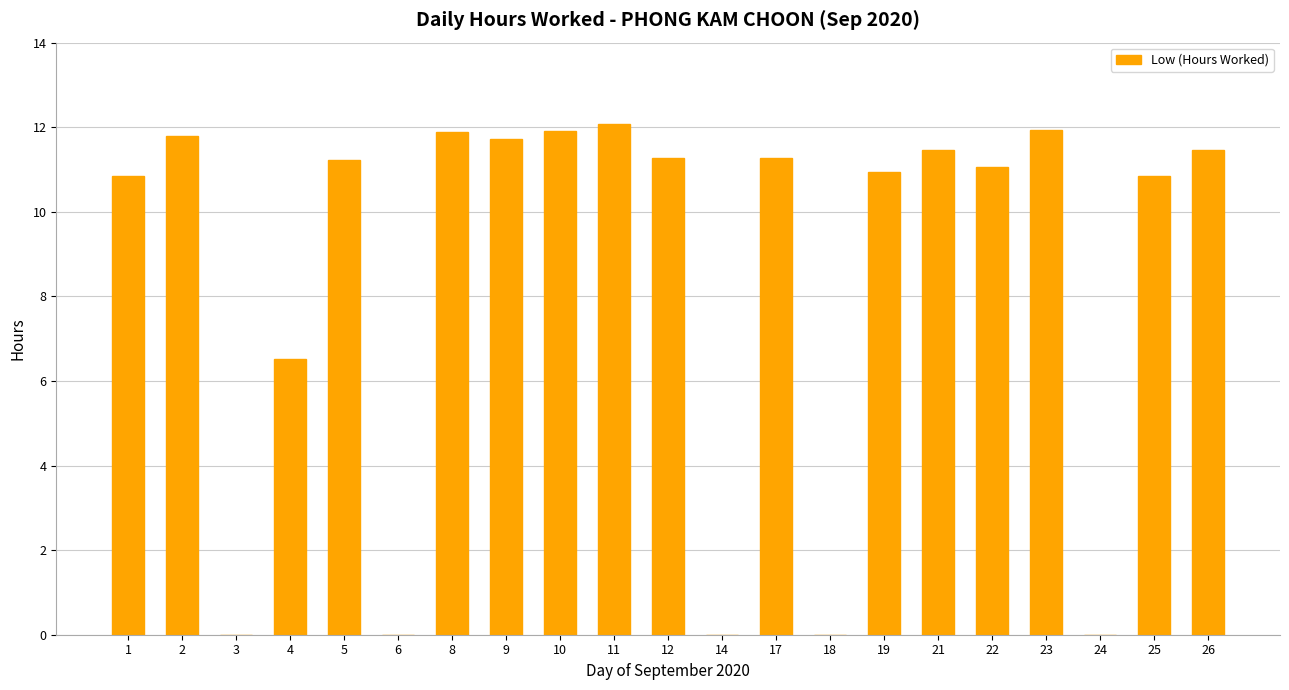

What is the sum of the values at 25 and 17?

22.1